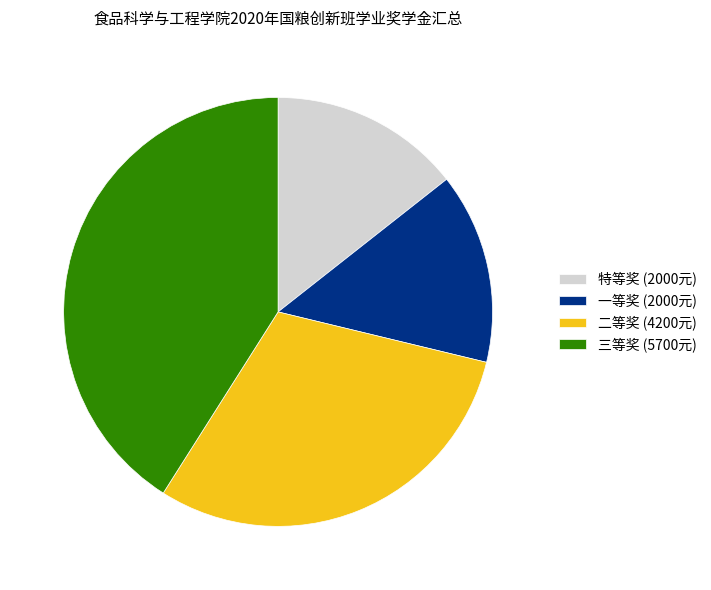

Is 一等奖 (2000元) the majority of the pie?

No